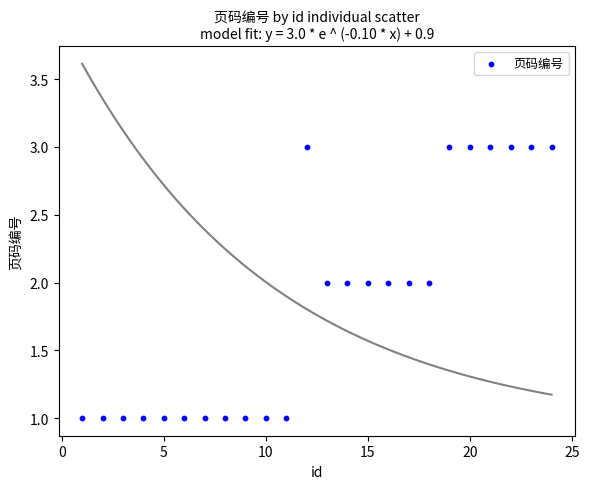

What is the range of X values (max minus min)?

23